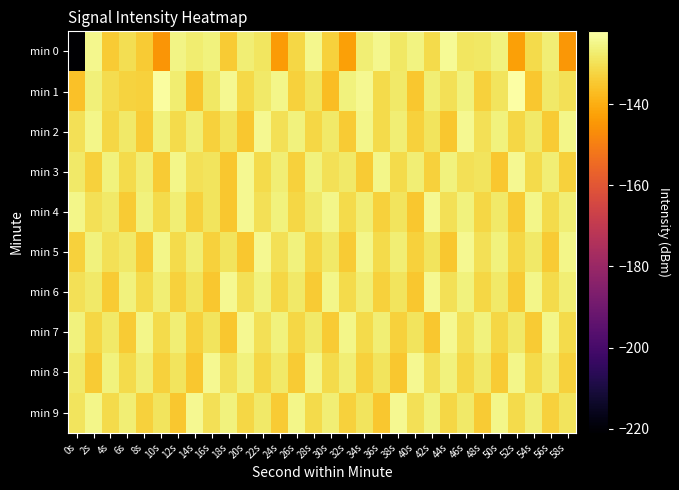

Between 38s and 6s, which is larger?

38s